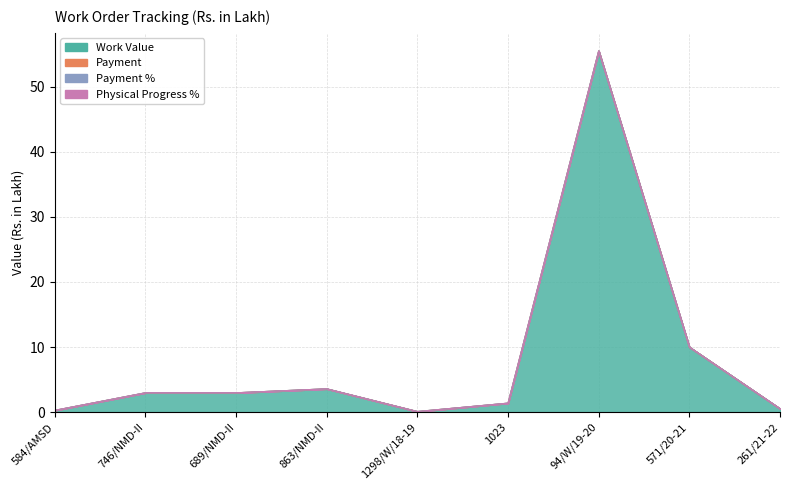

Which series has the largest total across all categories?

Work Value